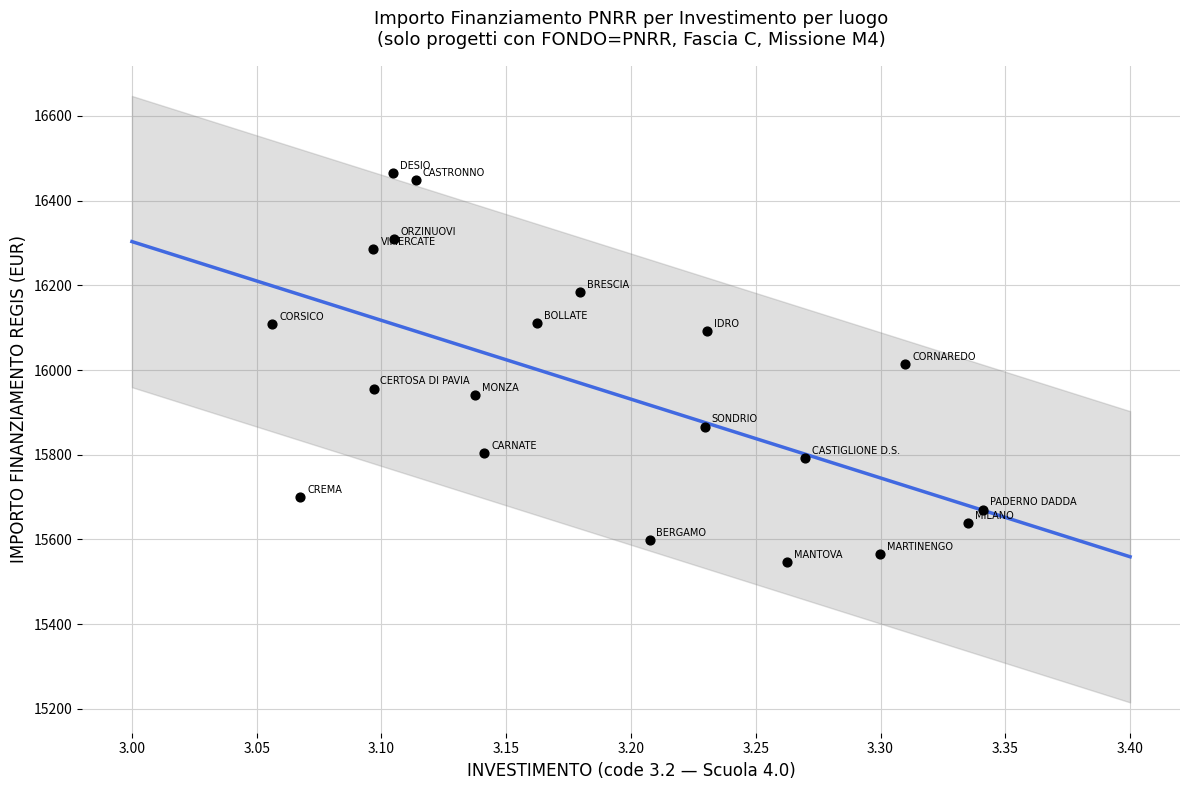

What is the range of X values (max minus min)?

0.3